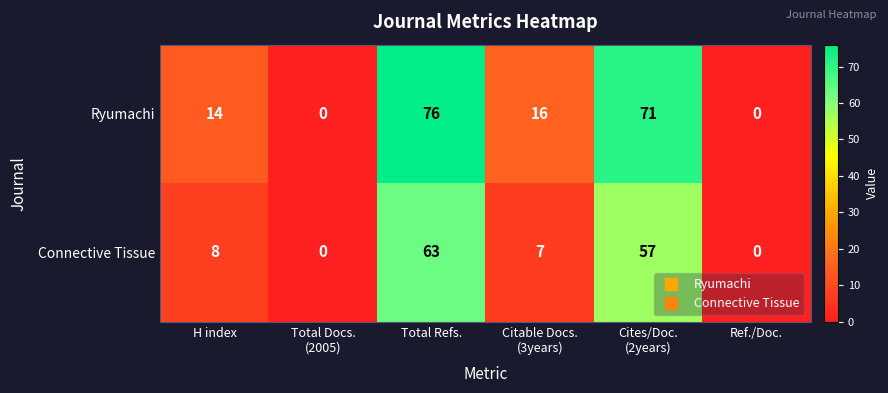

What is the spread (max minus min) of values at Total Refs.?

13